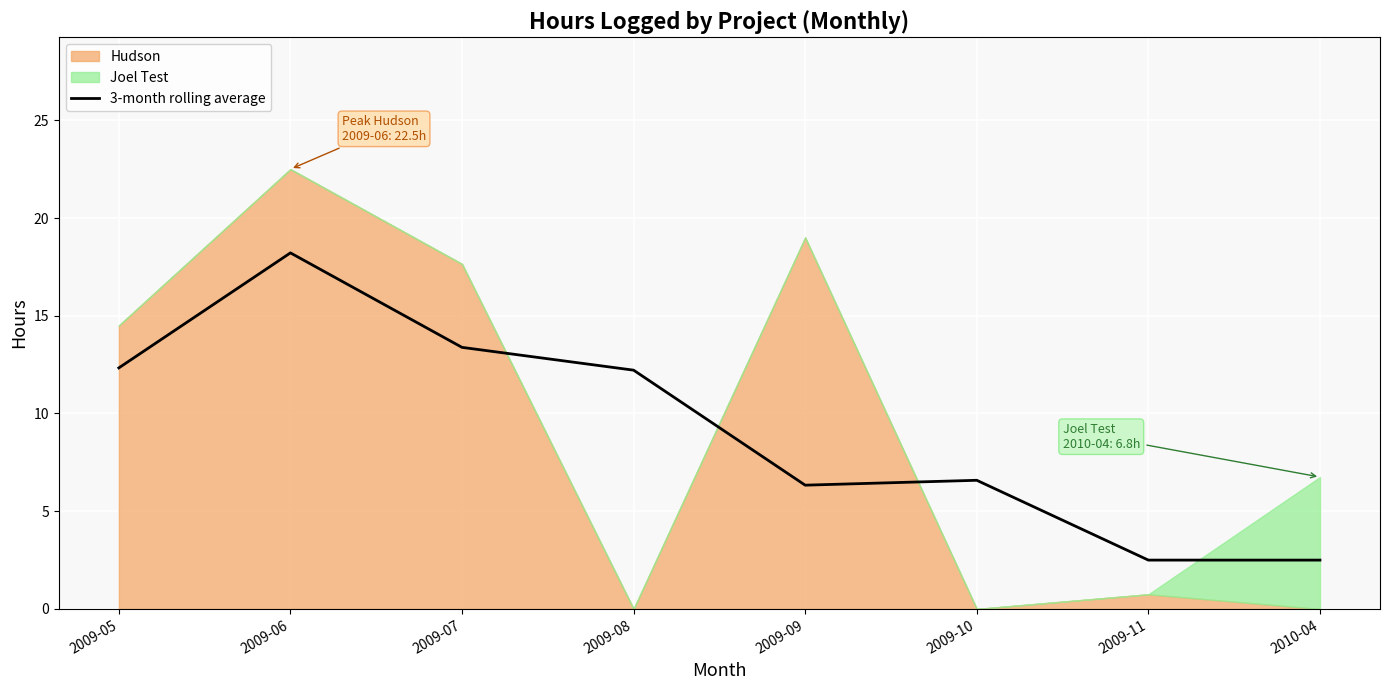

The value at 2009-06 is 28.5. True or false?

False